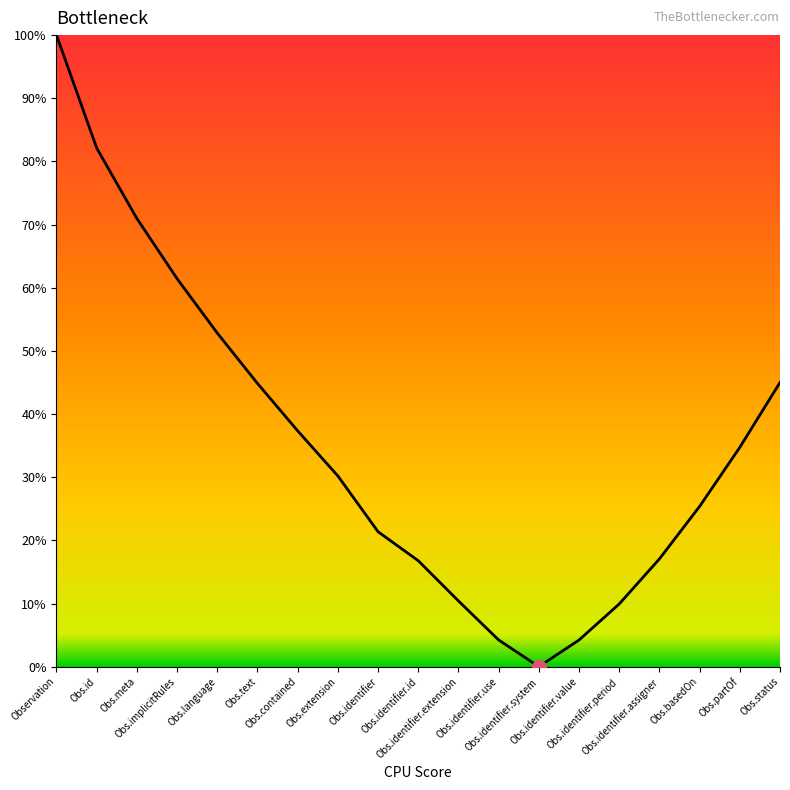

What value does the data have at Obs.identifier.assigner?

17.1